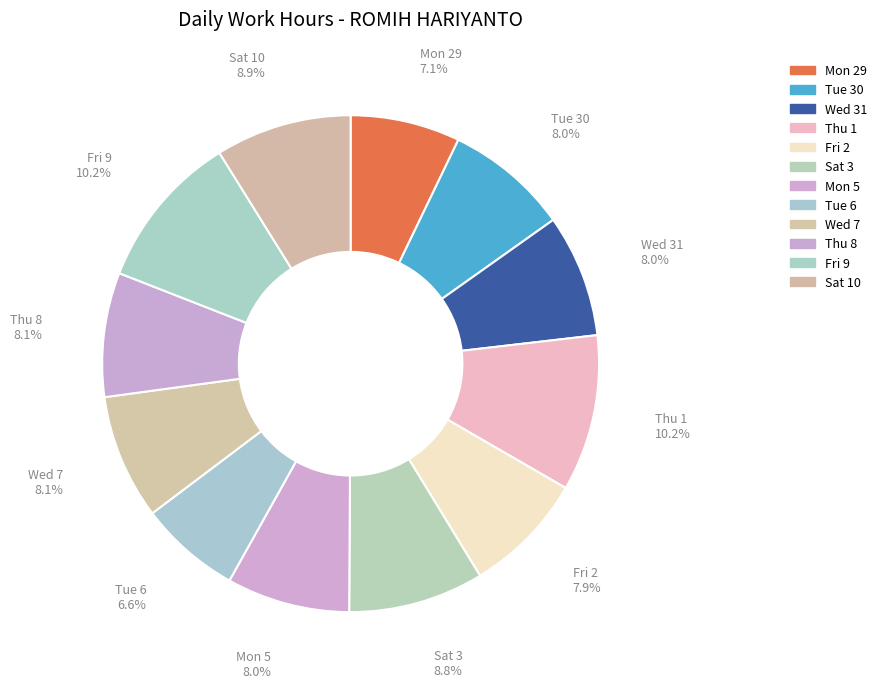

Is the sum of Fri 2 and Sat 3 greater than half?

No